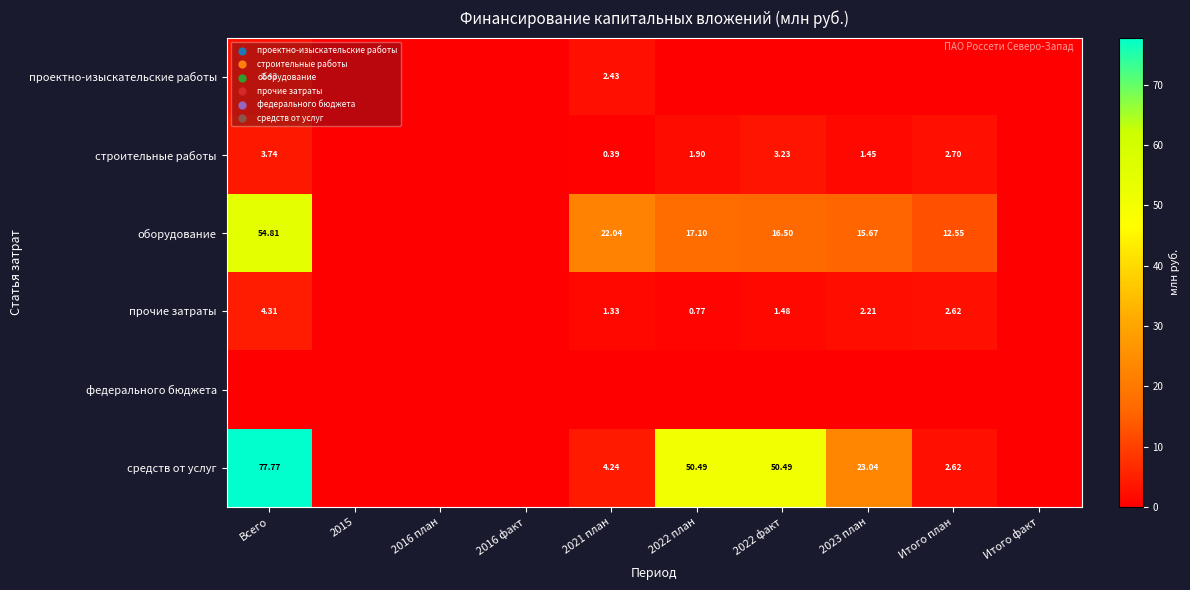

Rank the series at 2016 факт from lowest to highest value.

проектно-изыскательские работы, строительные работы, оборудование, прочие затраты, федерального бюджета, средств от услуг